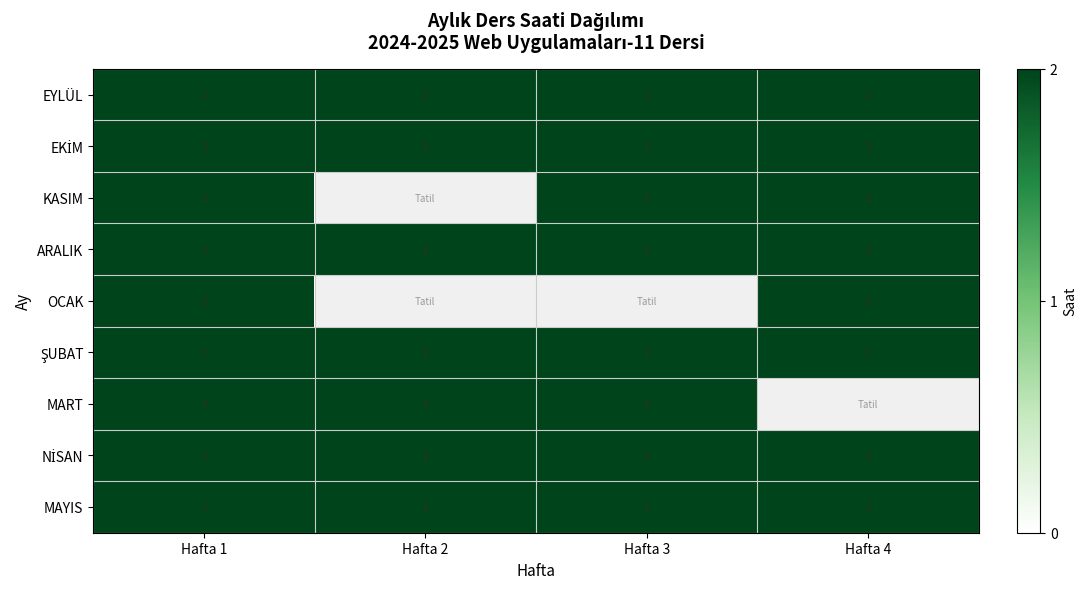

What is the sum of the EYLÜL values at Hafta 2 and Hafta 3?

4